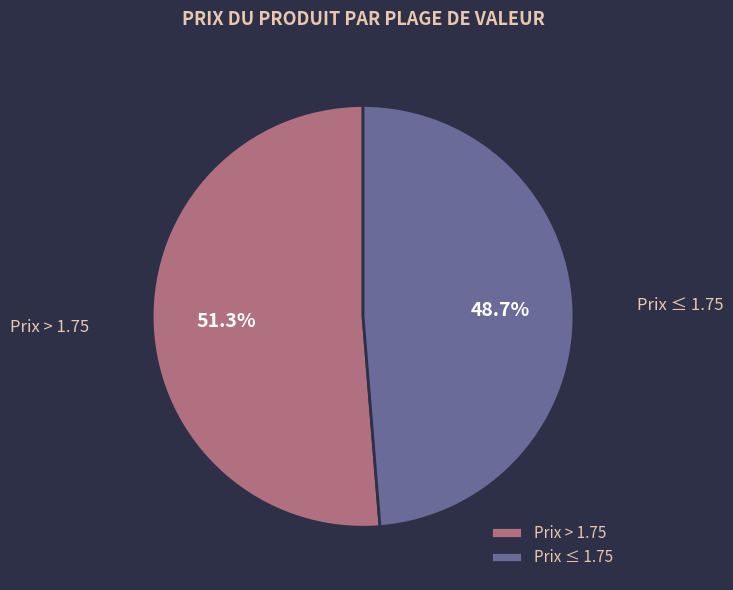

Is there a majority slice in this chart?

Yes